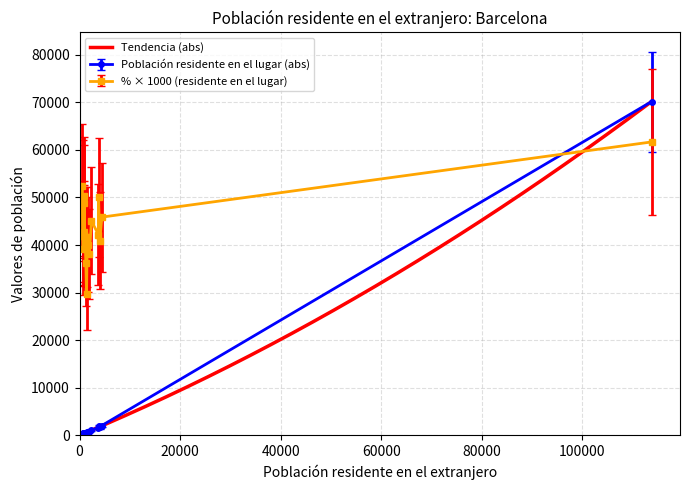

Reading left to right, what are all the values shown in this chart?

Población residente en el extranjero: 113763.0	4439.0	3777.0	4023.0	3742.0	2372.0	1944.0	1525.0	1581.0	960.0	1108.0	1249.0	867.0	976.0	1388.0	946.0	733.0	741.0	552.0	716.0
Población residente en el lugar (abs): 70170.0	2036.0	1891.0	1644.0	1579.0	1069.0	740.0	636.0	633.0	482.0	463.0	452.0	423.0	418.0	411.0	399.0	364.0	310.0	289.0	281.0
Población residente en el lugar (%): 61.7	45.9	50.1	40.9	42.2	45.1	38.1	41.7	40.0	50.2	41.8	36.2	48.8	42.8	29.6	42.2	49.7	41.8	52.4	39.2